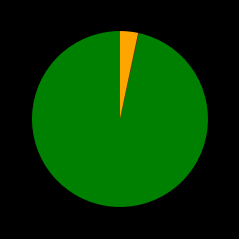

Is there a majority slice in this chart?

Yes